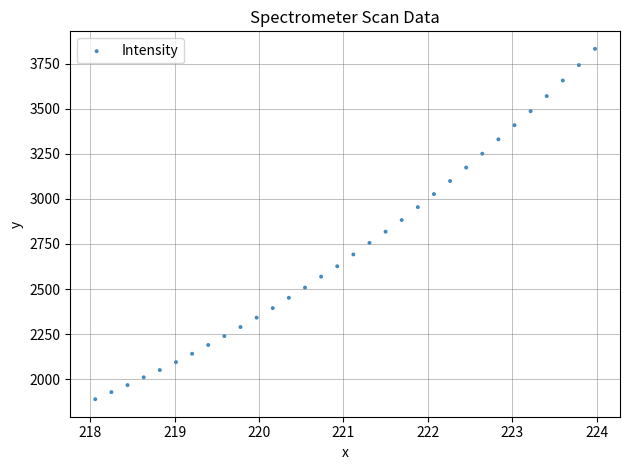

What is the range of Y values (max minus min)?

1944.6